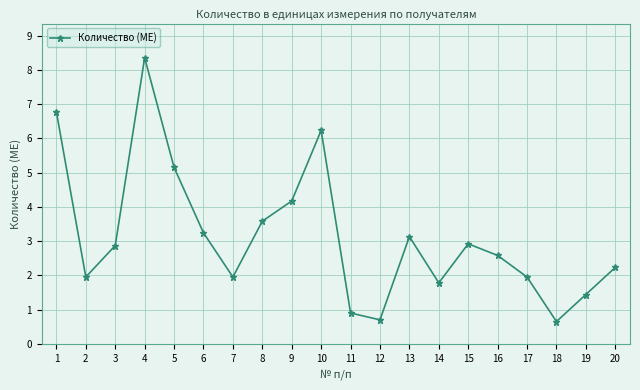

Which has a higher value, 12 or 8?

8